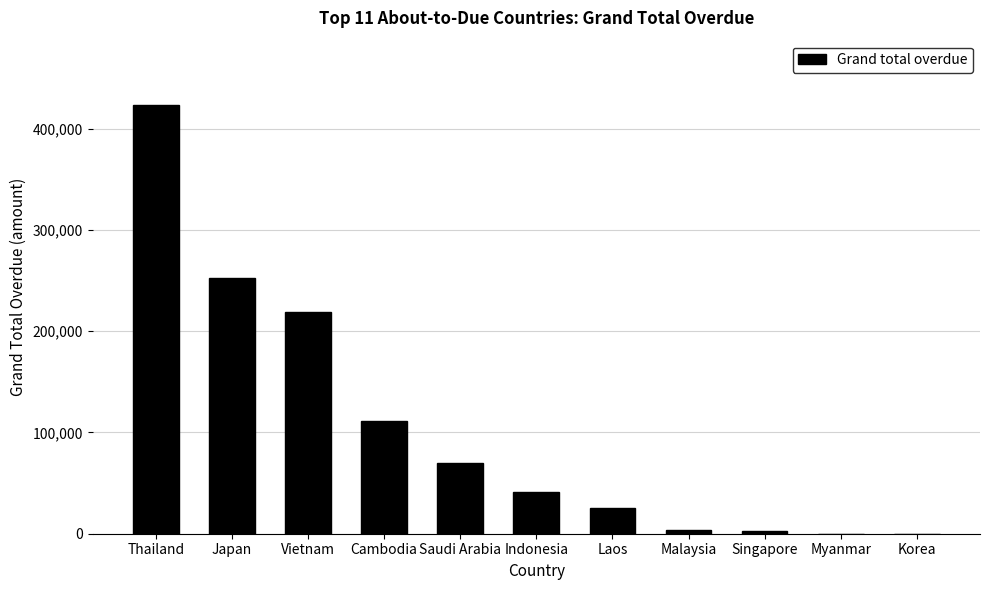

Between Vietnam and Malaysia, which is larger?

Vietnam